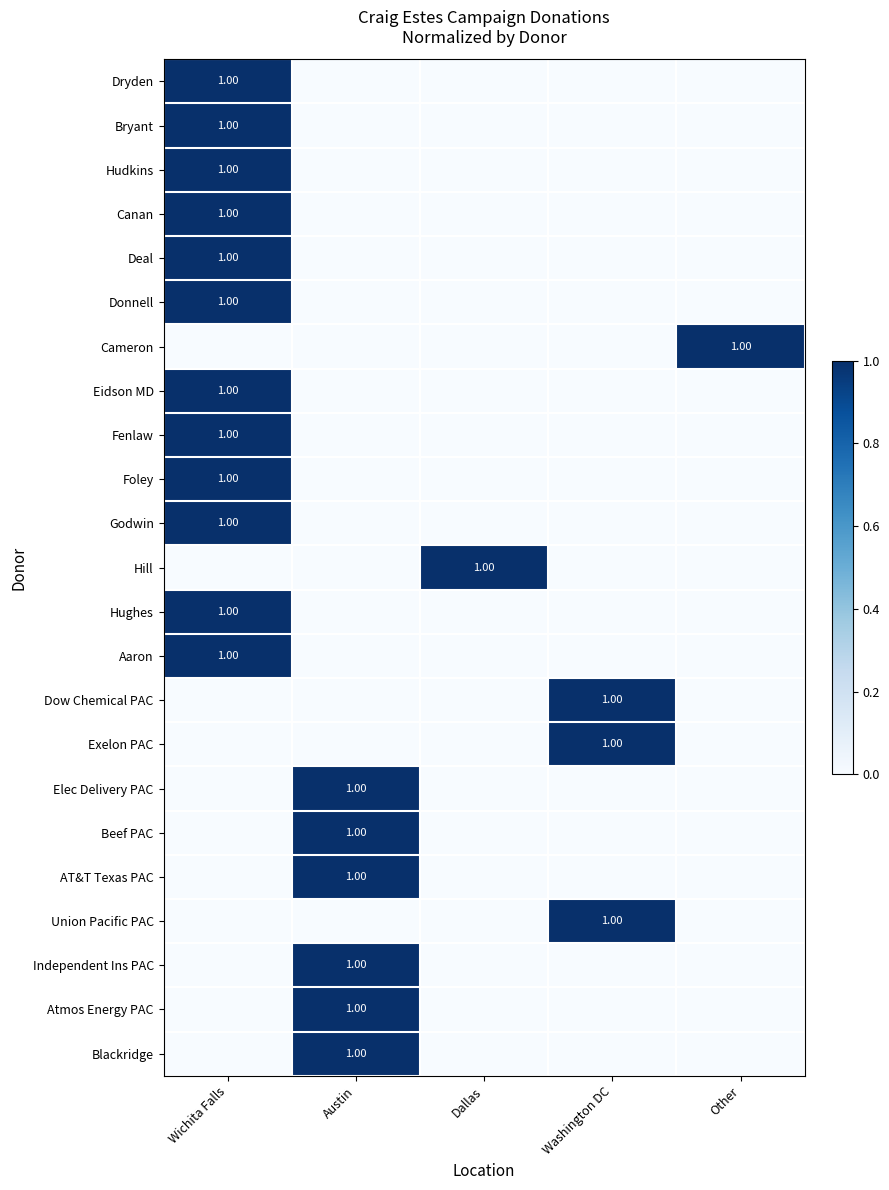

What is the total value across all series at Austin?

6